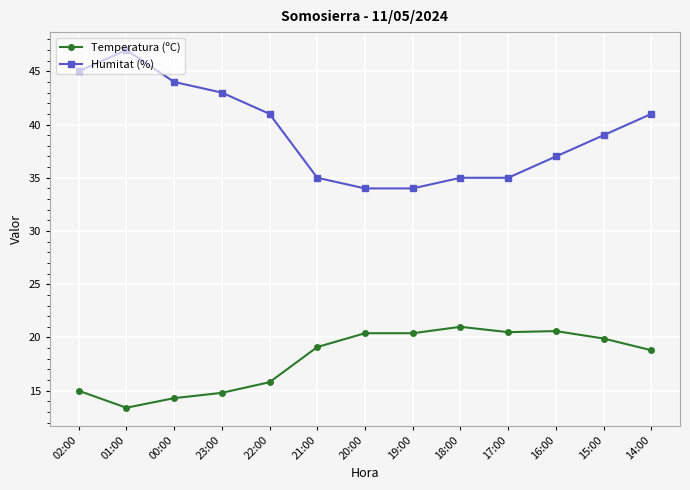

True or false: Temperatura (ºC) and Humitat (%) cross at least once.

False